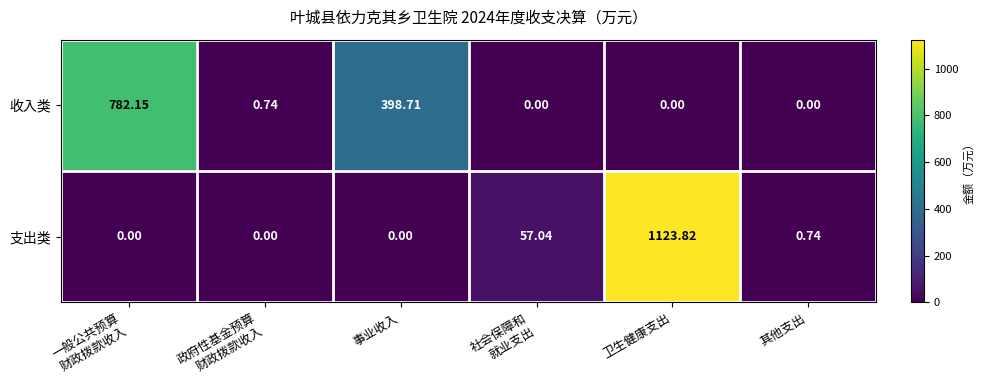

How many values in the 支出类 series exceed 0?

3